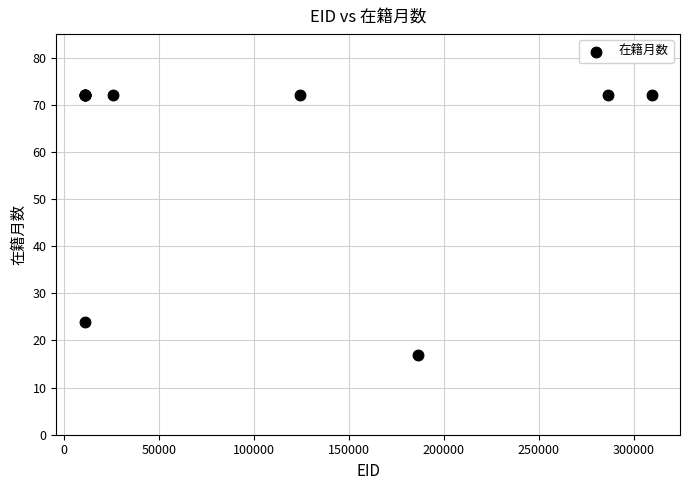

What Y value in the scatter plot is closest to 44?

24